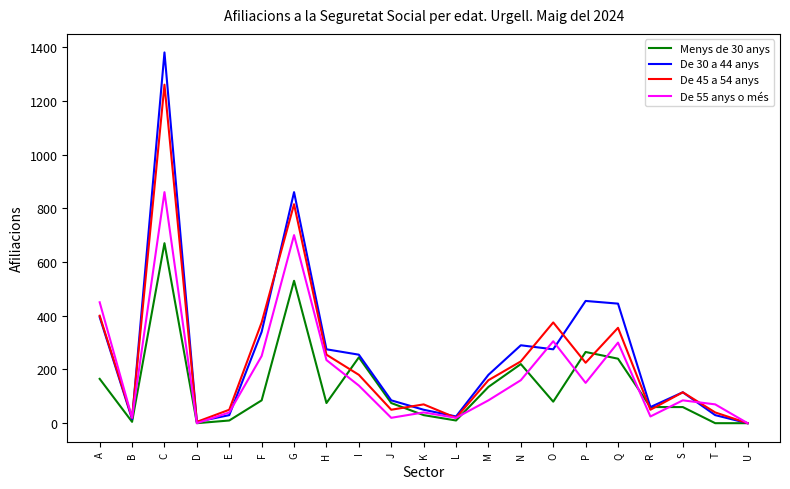

The value of De 55 anys o més at L is 20. True or false?

True